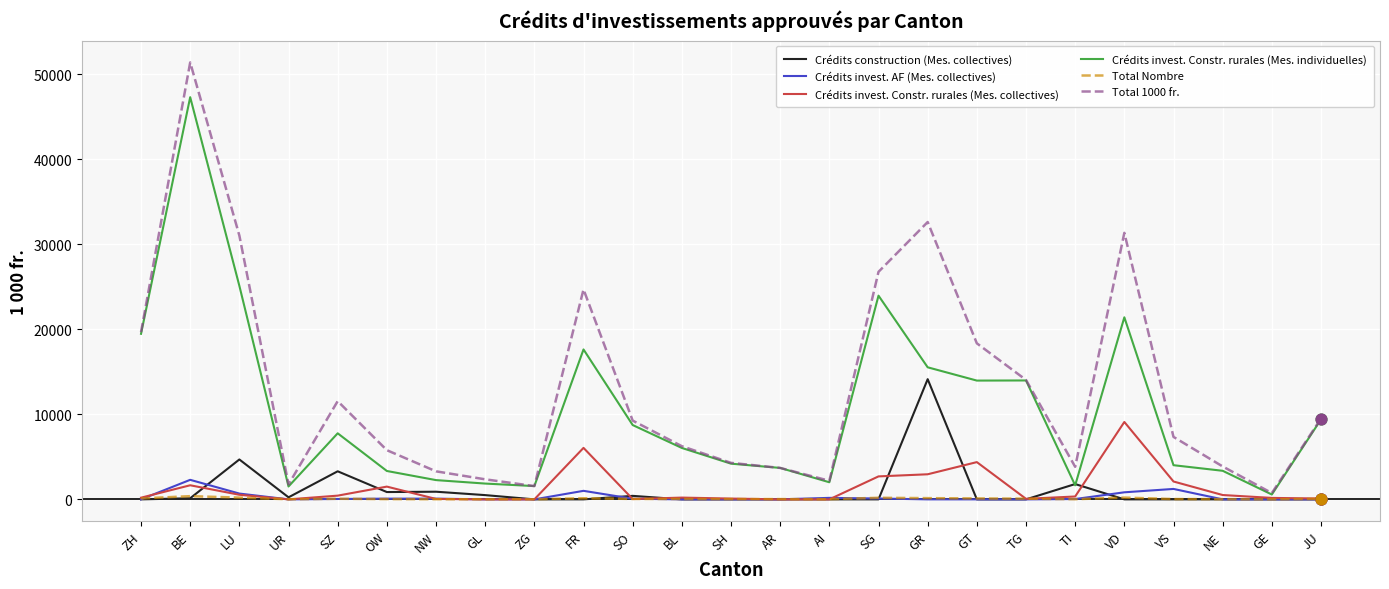

At which category is the sum across all series the highest?

BE